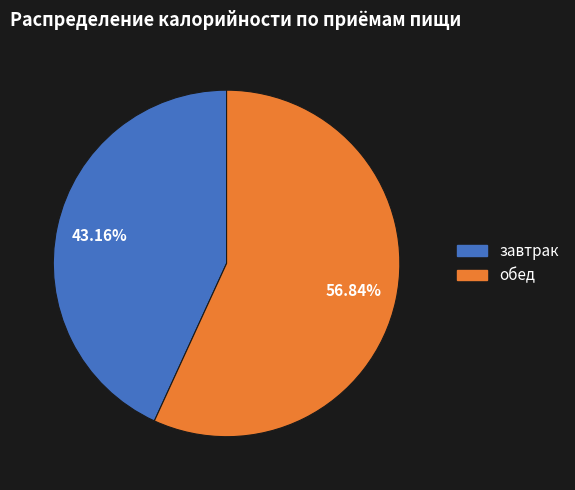

Is there any slice that represents more than half of the pie?

Yes